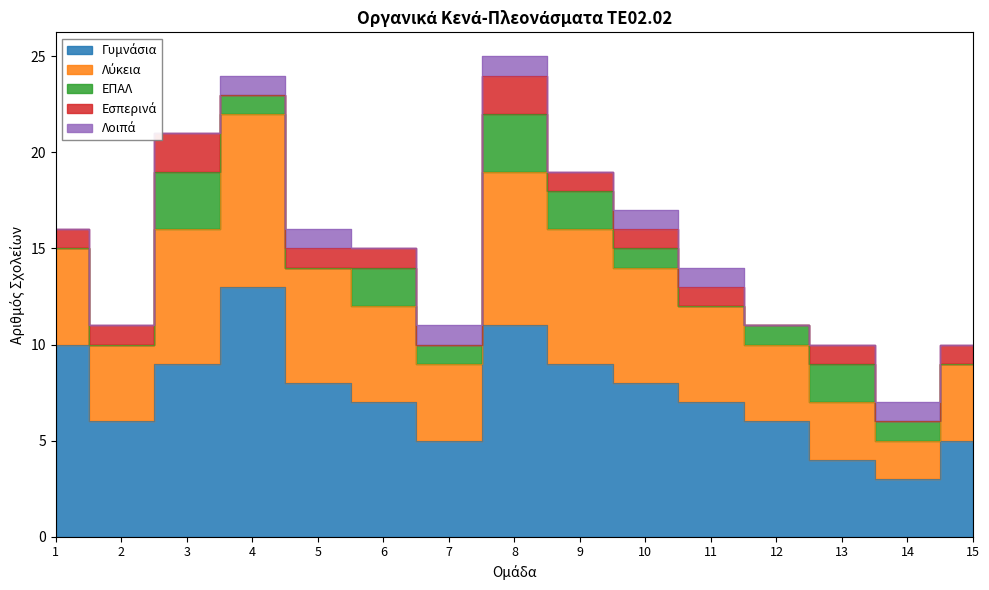

True or false: Λοιπά has more than 0 interior local peaks.

True